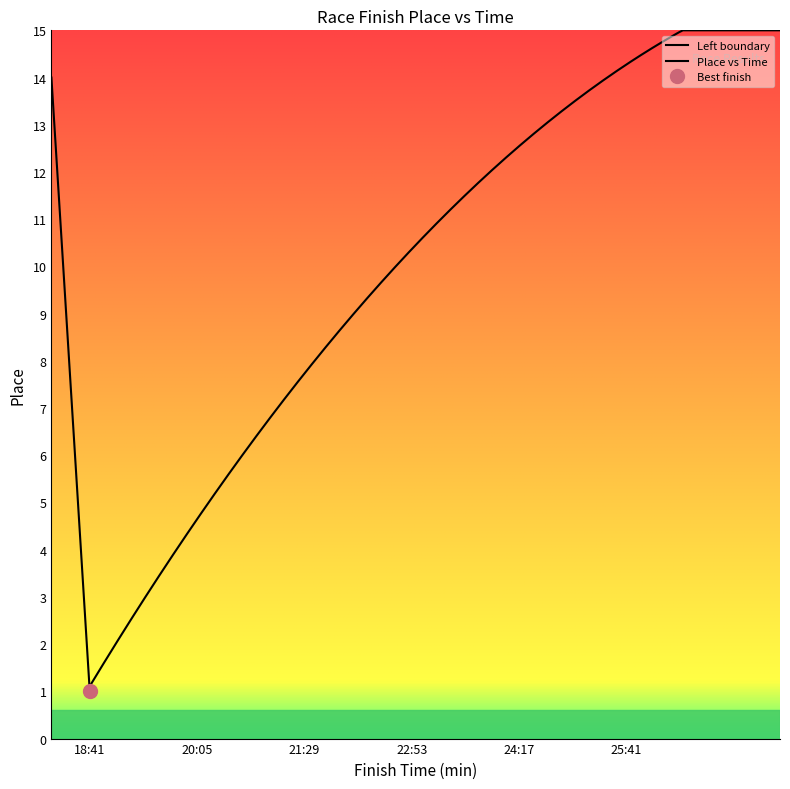

Rank the categories by value from highest to lowest.

00:25:41, 00:25:25, 00:25:23, 00:23:46, 00:22:59, 00:22:29, 00:22:17, 00:22:03, 00:20:23, 00:20:20, 00:19:47, 00:19:19, 00:19:07, 00:18:41